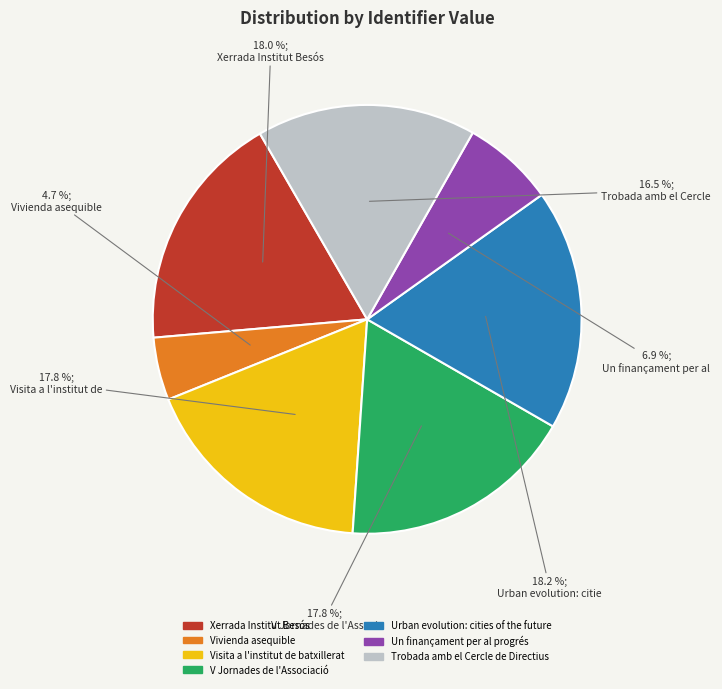

Which category has the smallest portion of the pie?

Vivienda asequible